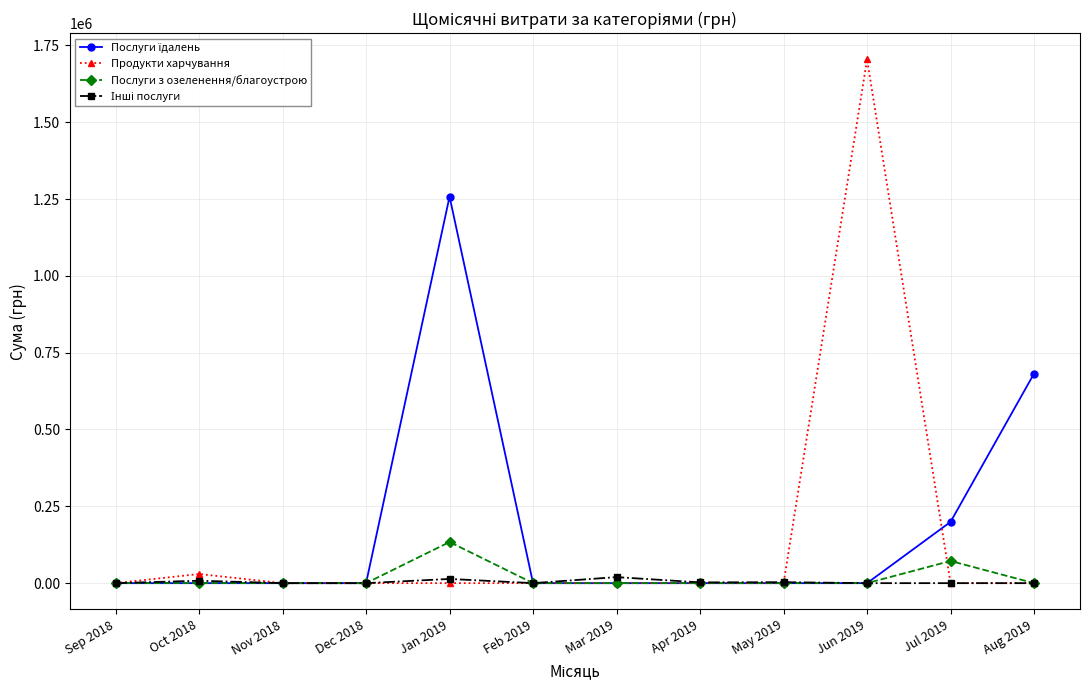

What is the maximum value shown in the chart?

1704485.8